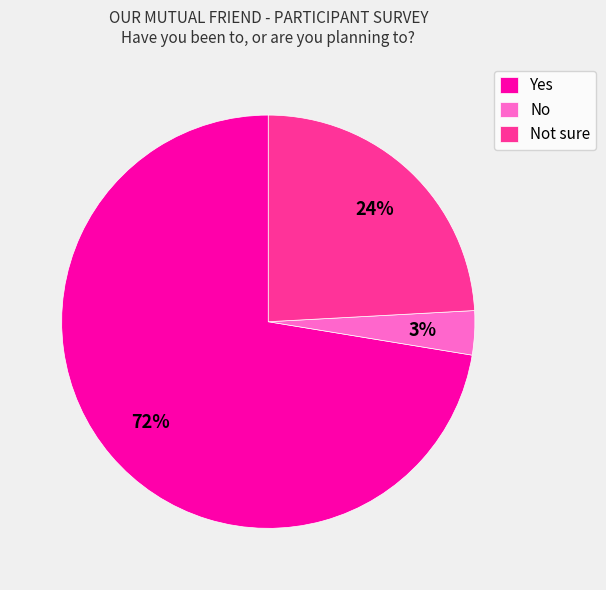

Which category has the biggest portion of the pie?

Yes